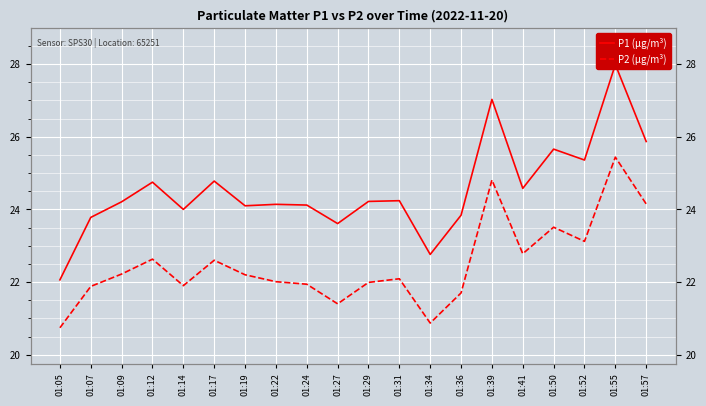

What is the total value across all series at 01:34?

43.6